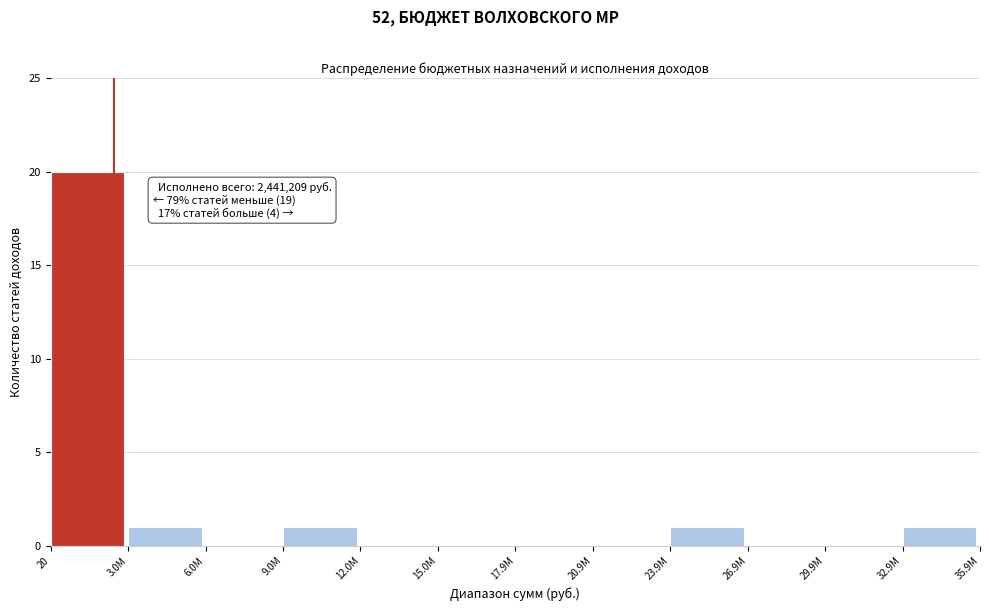

Reading right to left, list all the values displayed in this chart.

32.9М=1	29.9М=0	26.9М=0	23.9М=1	20.9М=0	17.9М=0	15.0М=0	12.0М=0	9.0М=1	6.0М=0	3.0М=1	20=20